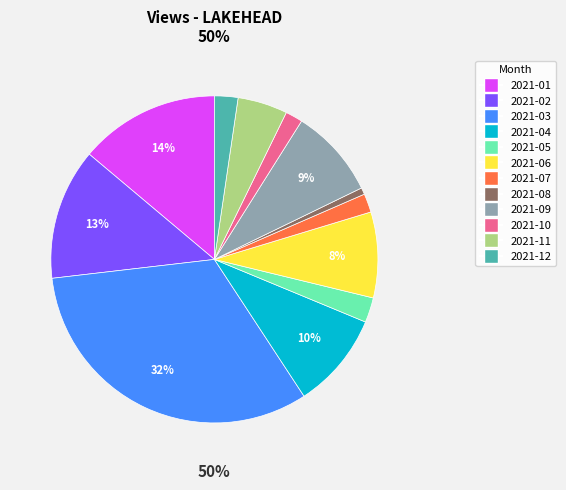

Is it true that 2021-03 is 32% of the pie?

True